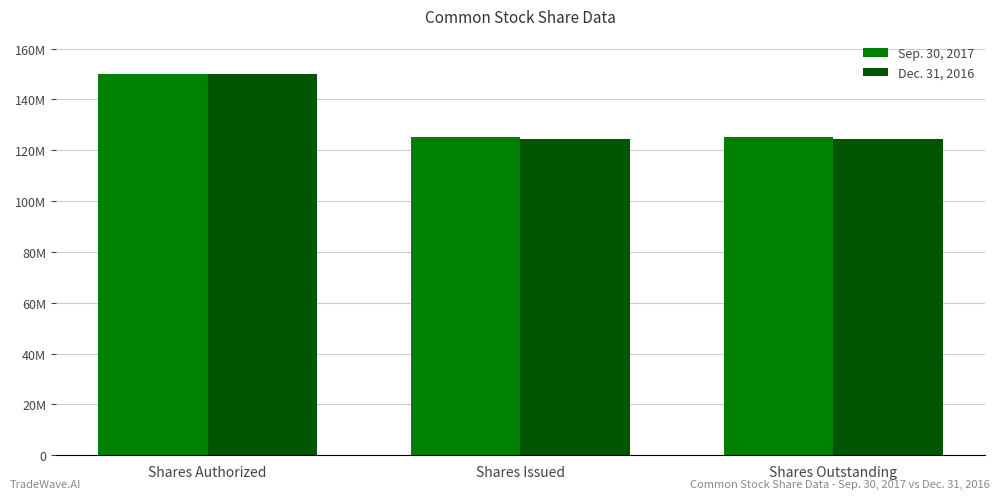

Reading right to left, transcribe all the data shown in this chart.

Sep. 30, 2017: 125068571	125068571	150000000
Dec. 31, 2016: 124390217	124390217	150000000